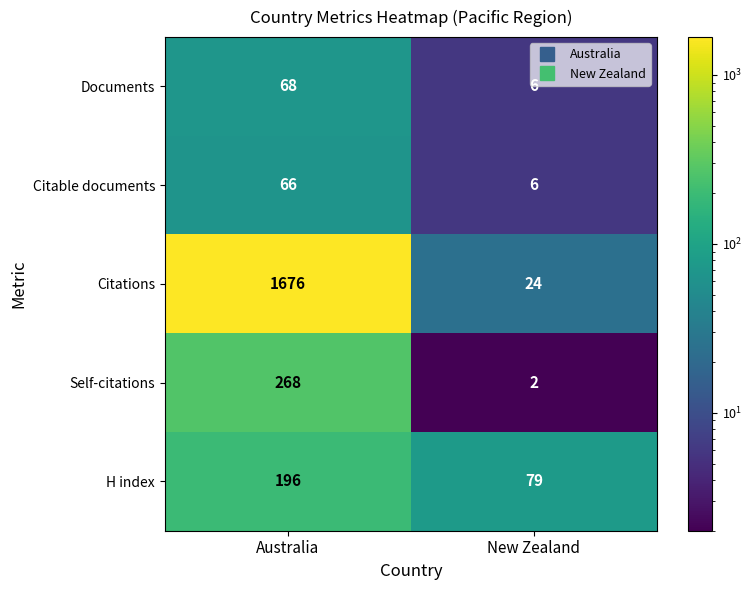

What value does the Citations series have at New Zealand?

24